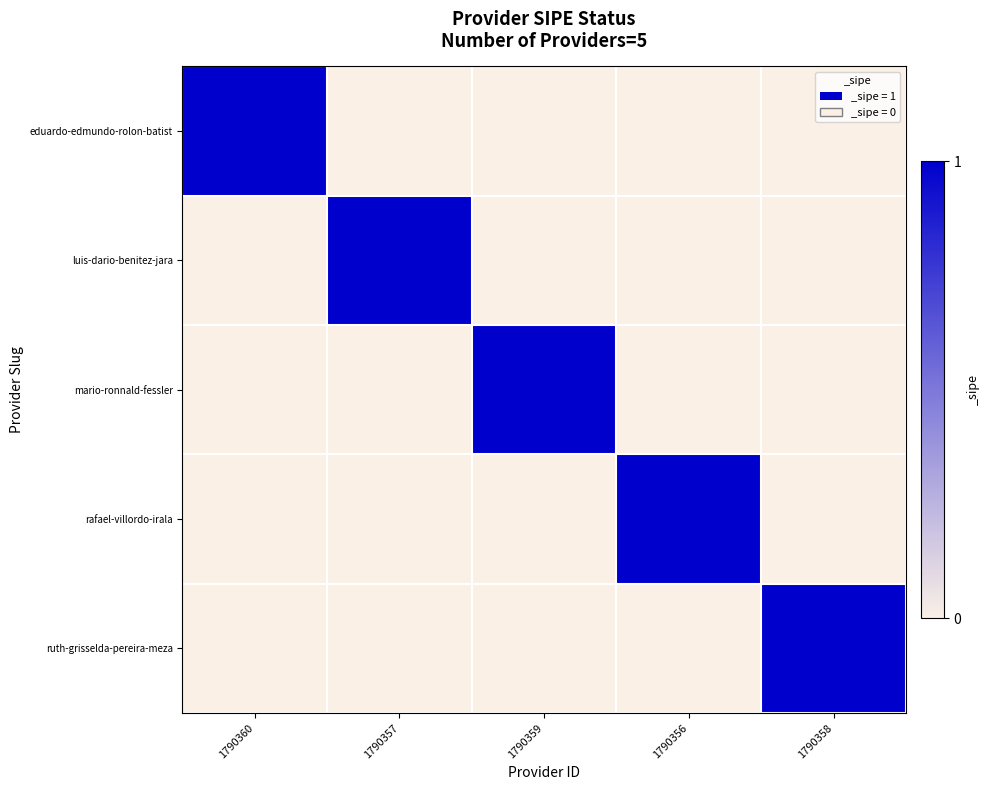

Reading right to left, what are all the values shown in this chart?

eduardo-edmundo-rolon-batist: 1790358=0	1790356=0	1790359=0	1790357=0	1790360=1
luis-dario-benitez-jara: 1790358=0	1790356=0	1790359=0	1790357=1	1790360=0
mario-ronnald-fessler: 1790358=0	1790356=0	1790359=1	1790357=0	1790360=0
rafael-villordo-irala: 1790358=0	1790356=1	1790359=0	1790357=0	1790360=0
ruth-grisselda-pereira-meza: 1790358=1	1790356=0	1790359=0	1790357=0	1790360=0